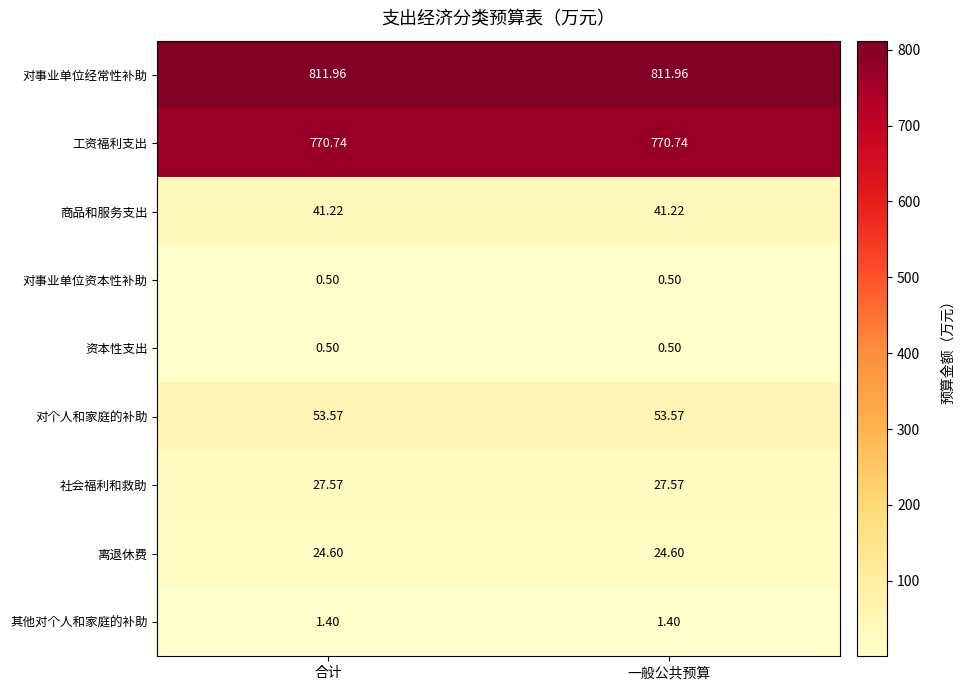

Which series has the largest total across all categories?

对事业单位经常性补助